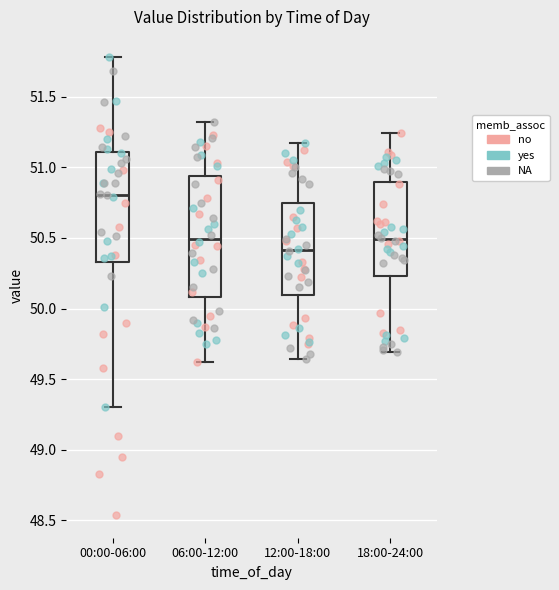

Which box has the lowest median line?

12:00-18:00